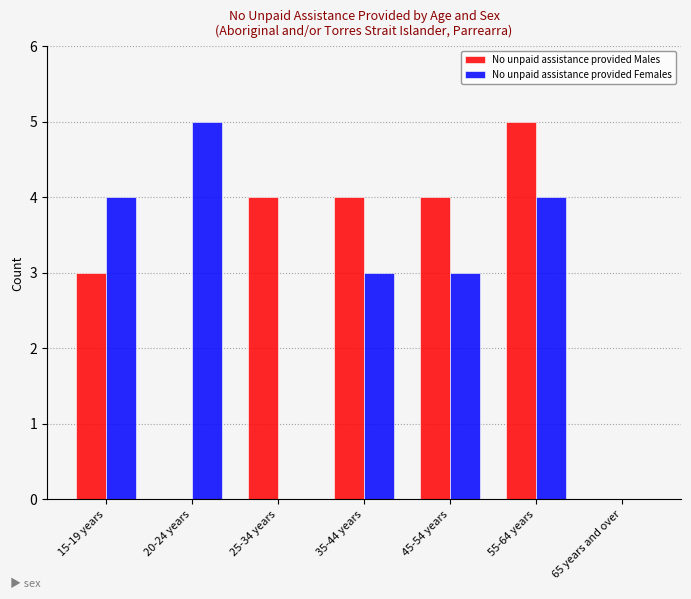

The value of No unpaid assistance provided Males at 25-34 years is 4. True or false?

True